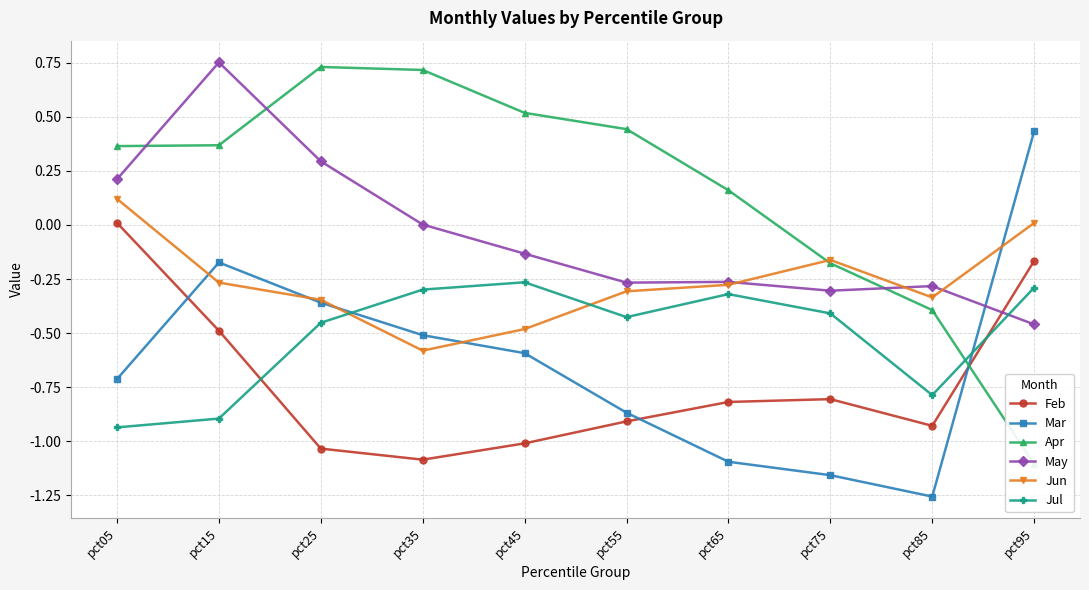

Reading right to left, transcribe all the data shown in this chart.

Feb: -0.2	-0.9	-0.8	-0.8	-0.9	-1.0	-1.1	-1.0	-0.5	0.0
Mar: 0.4	-1.3	-1.2	-1.1	-0.9	-0.6	-0.5	-0.4	-0.2	-0.7
Apr: -1.1	-0.4	-0.2	0.2	0.4	0.5	0.7	0.7	0.4	0.4
May: -0.5	-0.3	-0.3	-0.3	-0.3	-0.1	0.0	0.3	0.8	0.2
Jun: 0.0	-0.3	-0.2	-0.3	-0.3	-0.5	-0.6	-0.3	-0.3	0.1
Jul: -0.3	-0.8	-0.4	-0.3	-0.4	-0.3	-0.3	-0.5	-0.9	-0.9